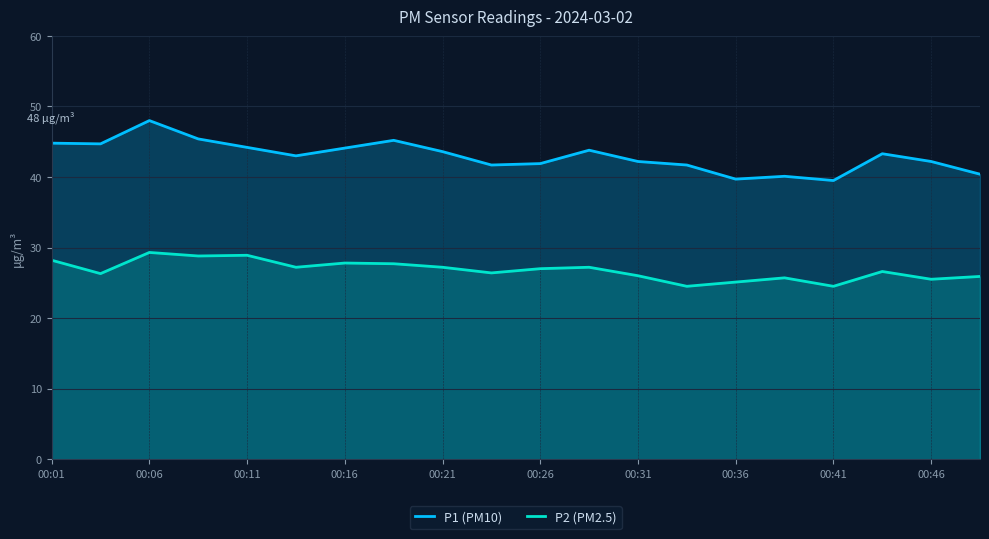

At how many categories does at least one series exceed 40?

18